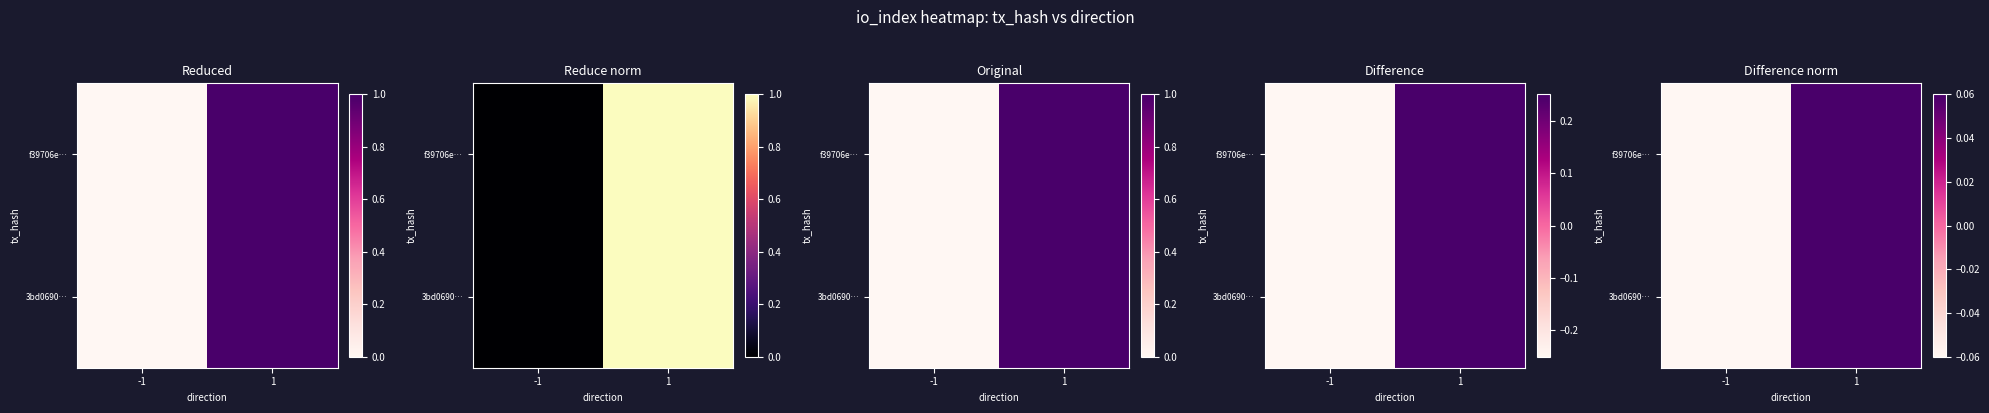

Rank the series at 1 from lowest to highest value.

f39706e…, 3bd0690…